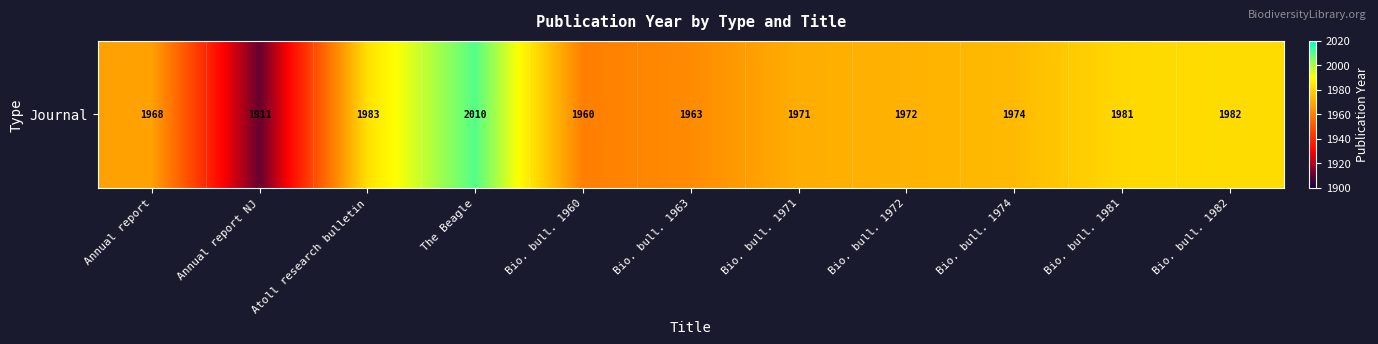

Rank the categories by value from highest to lowest.

The Beagle, Atoll research bulletin, Bio. bull. 1982, Bio. bull. 1981, Bio. bull. 1974, Bio. bull. 1972, Bio. bull. 1971, Annual report, Bio. bull. 1963, Bio. bull. 1960, Annual report NJ